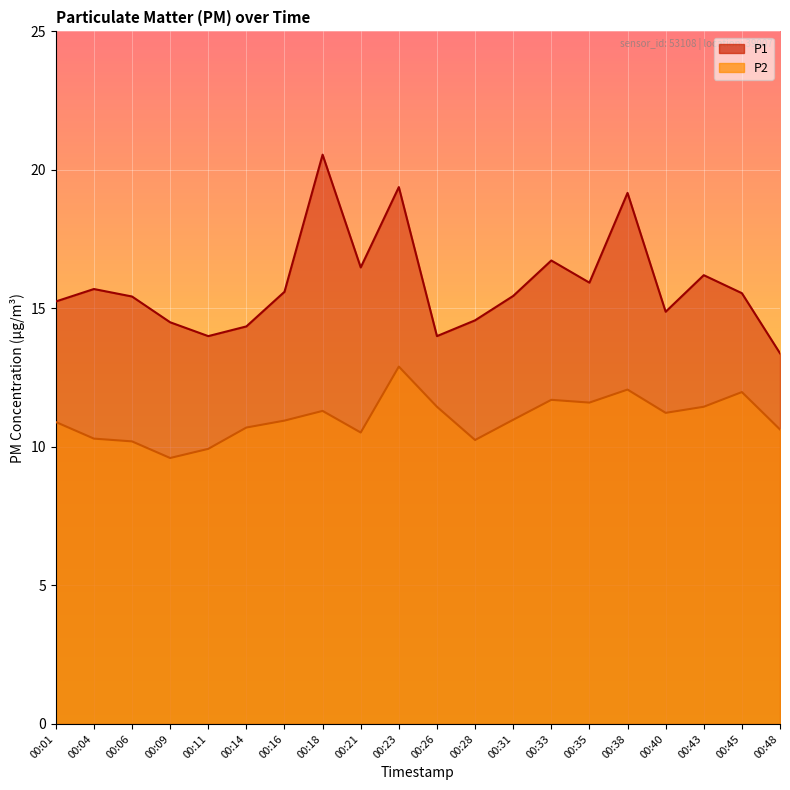

True or false: P1 and P2 cross at least once.

False